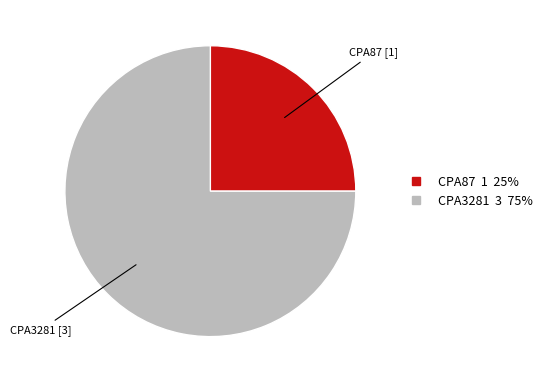

Count the number of slices in the pie.

2